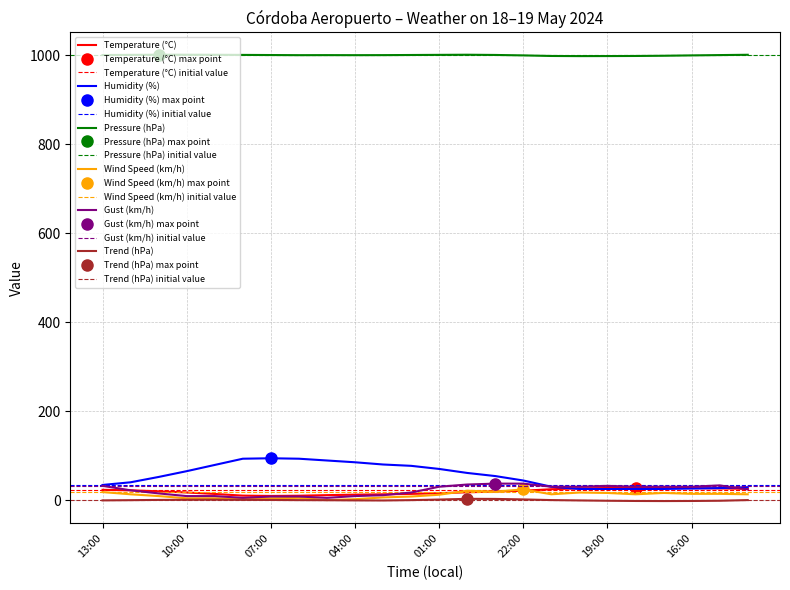

What are all the series names shown in the legend?

Temperature (°C), Humidity (%), Pressure (hPa), Wind Speed (km/h), Gust (km/h), Trend (hPa)